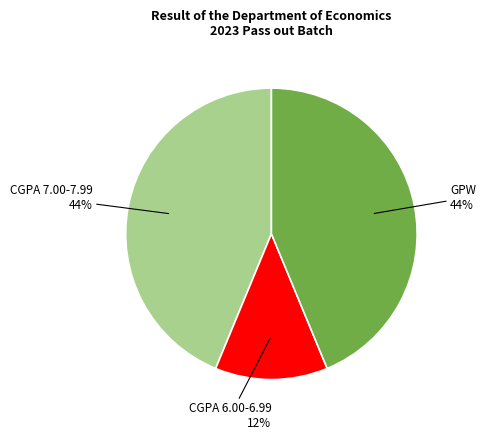

To the nearest percent, what is the average slice percentage?

33%